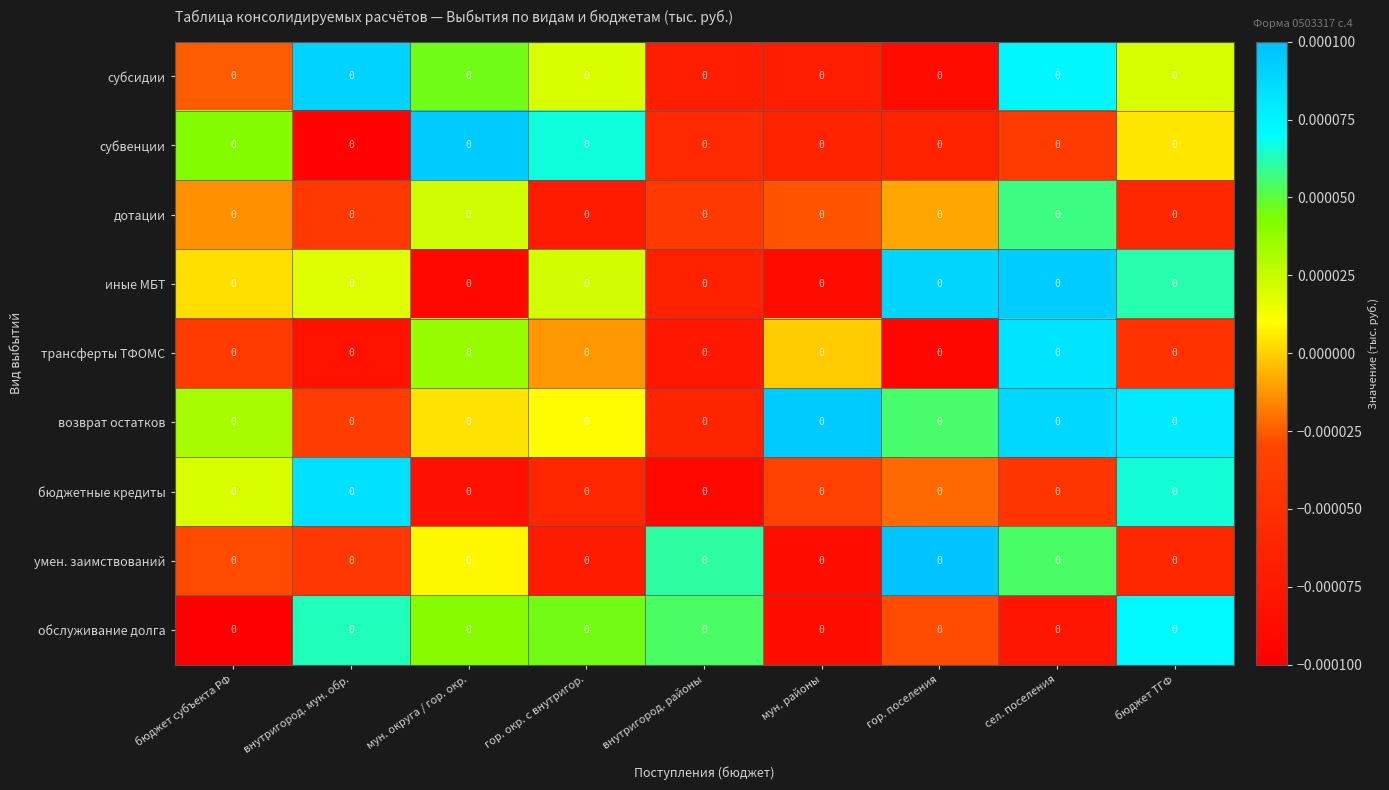

True or false: дотации has a value of 0.0 at мун. округа / гор. окр..

False